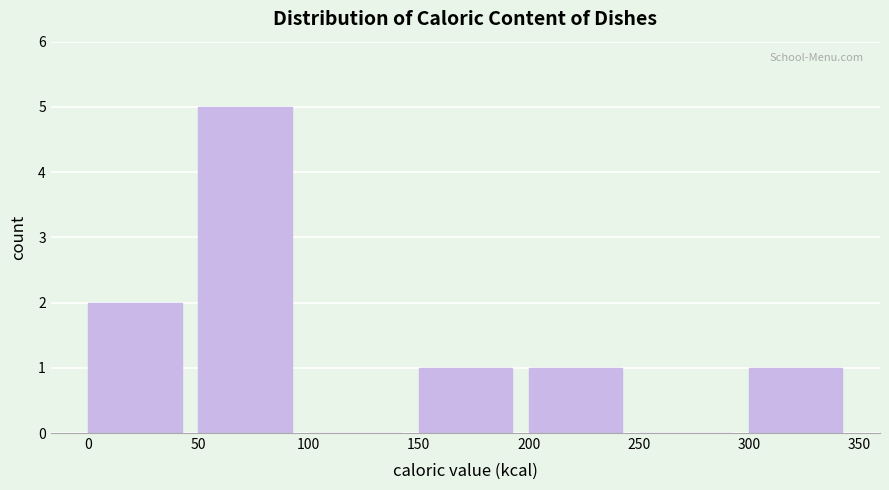

How tall is the bar that spans 0 to 50 on the x-axis? The values are not printed on the chart, so give them approximately, as read against the axis.

2